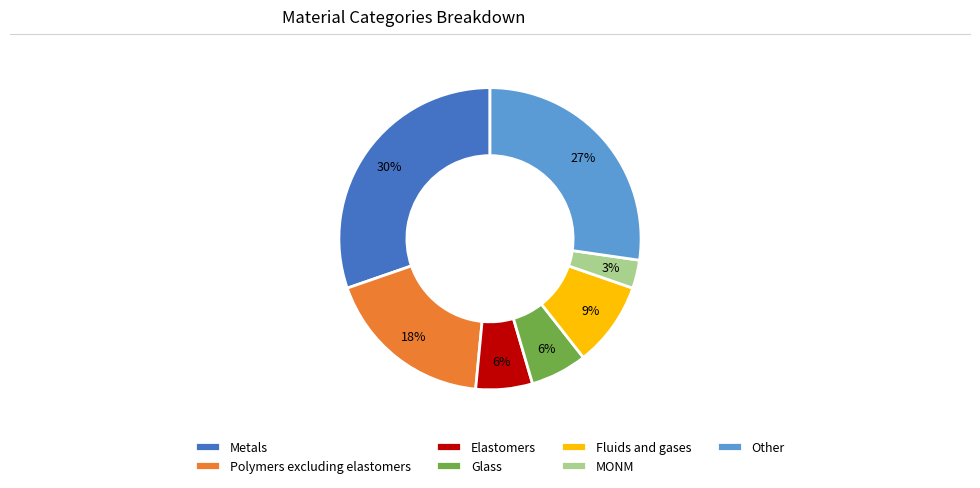

To the nearest percent, what percentage of the pie is Metals?

30%